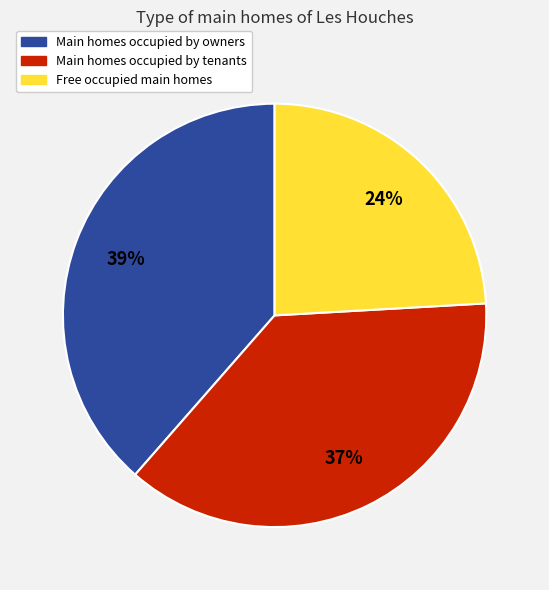

To the nearest percent, what is the average slice percentage?

33%